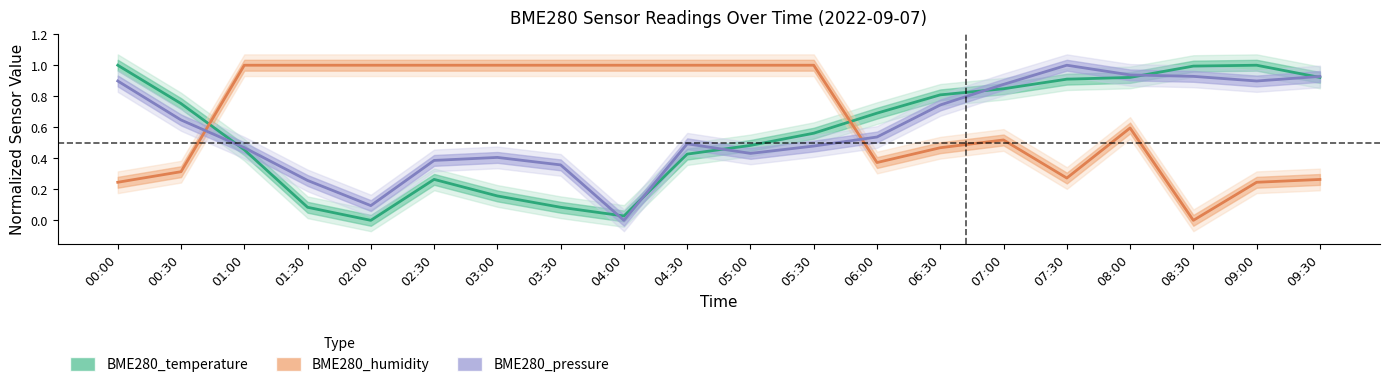

Between 05:00 and 09:00, which is larger?

09:00